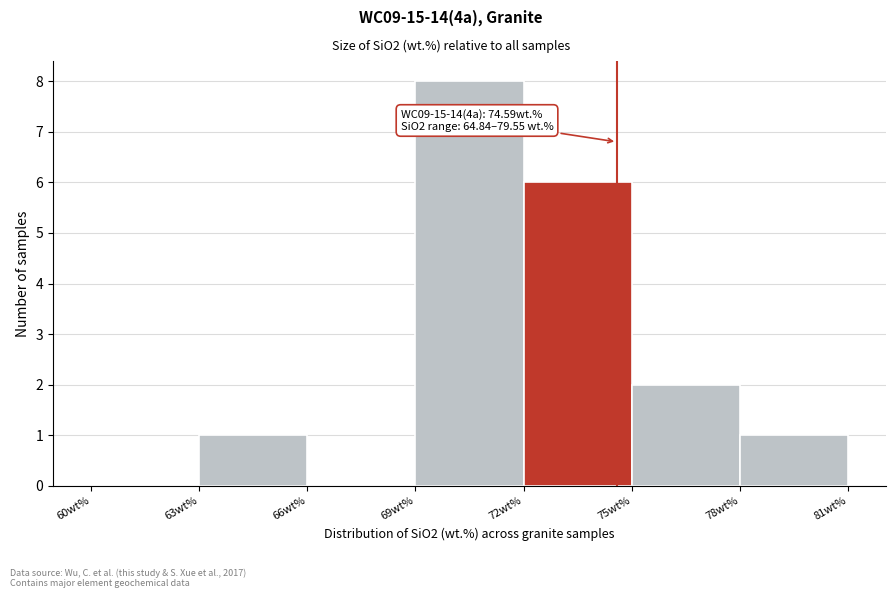

Which range on the x-axis has the tallest bar?

69 to 72